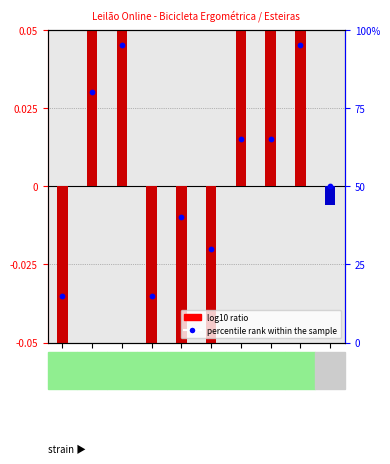

What are all the series names shown in the legend?

log10 ratio, percentile rank within the sample